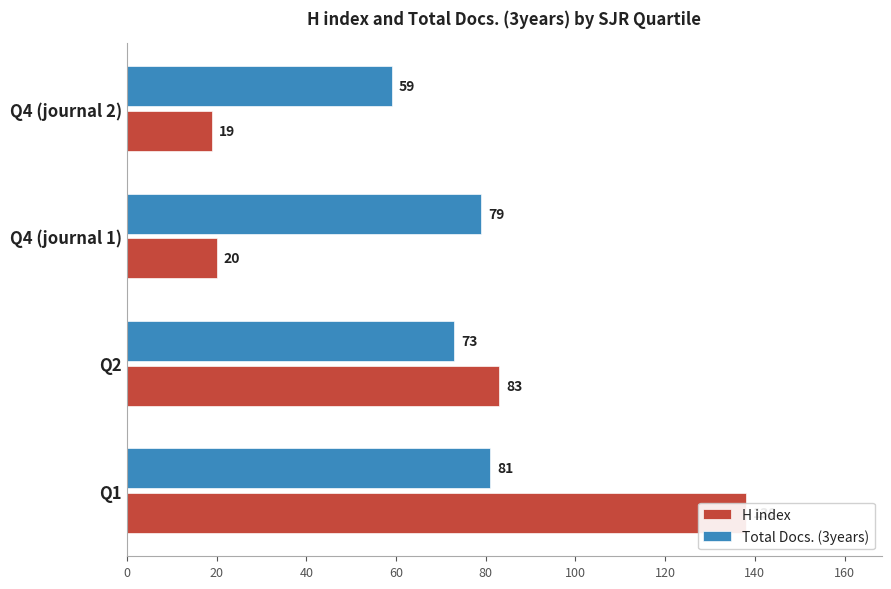

Is it true that Total Docs. (3years) equals 59 at 60?

True